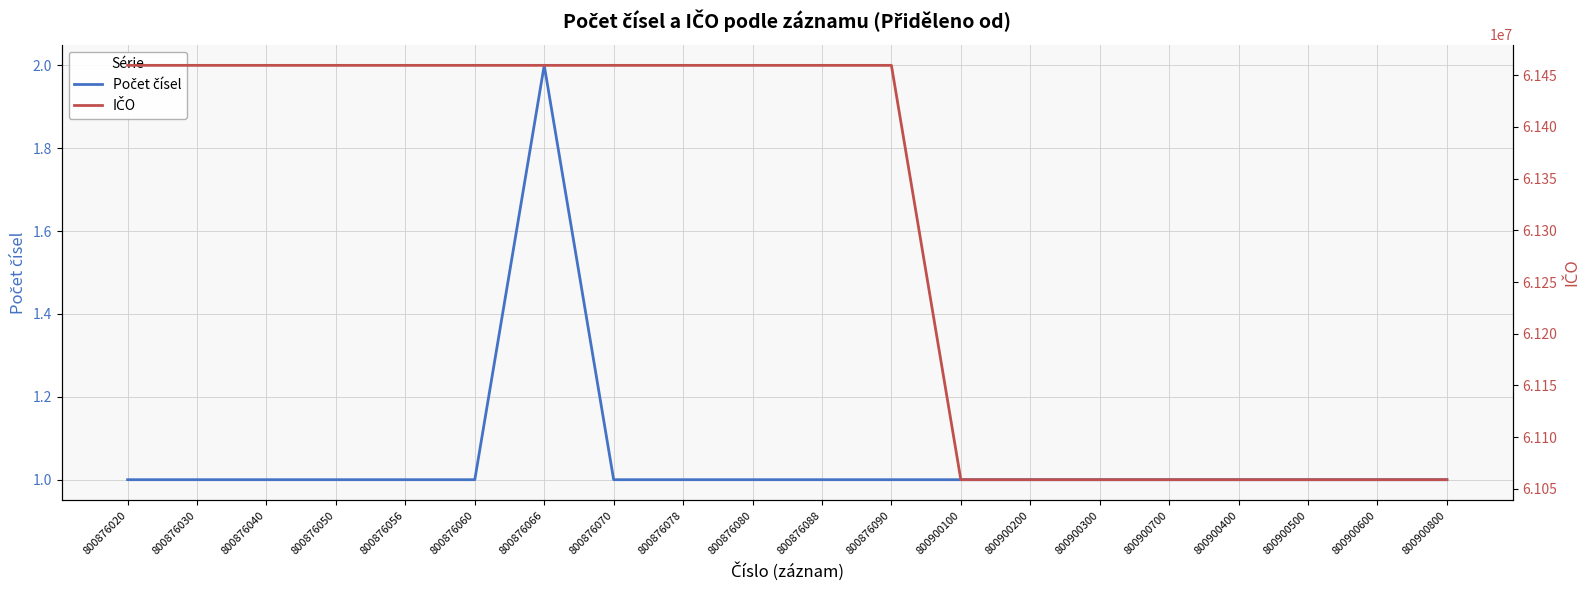

How many categories are shown in the chart?

20